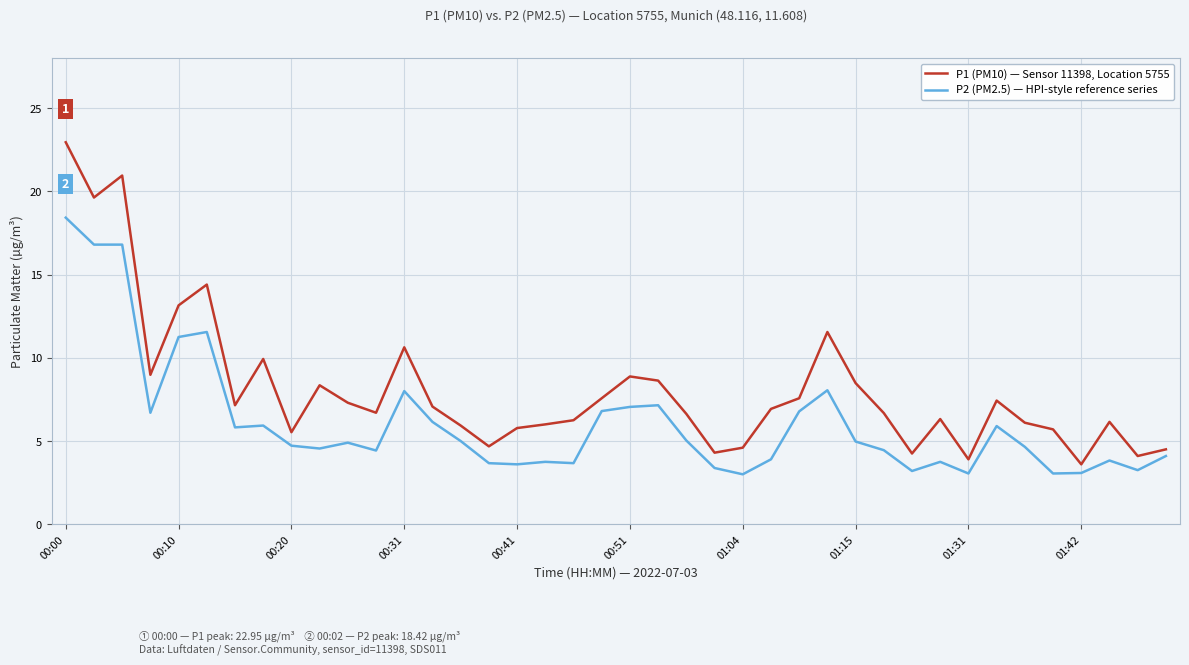

What is the sum of all P1 (PM10) — Sensor 11398, Location 5755 values?

325.2